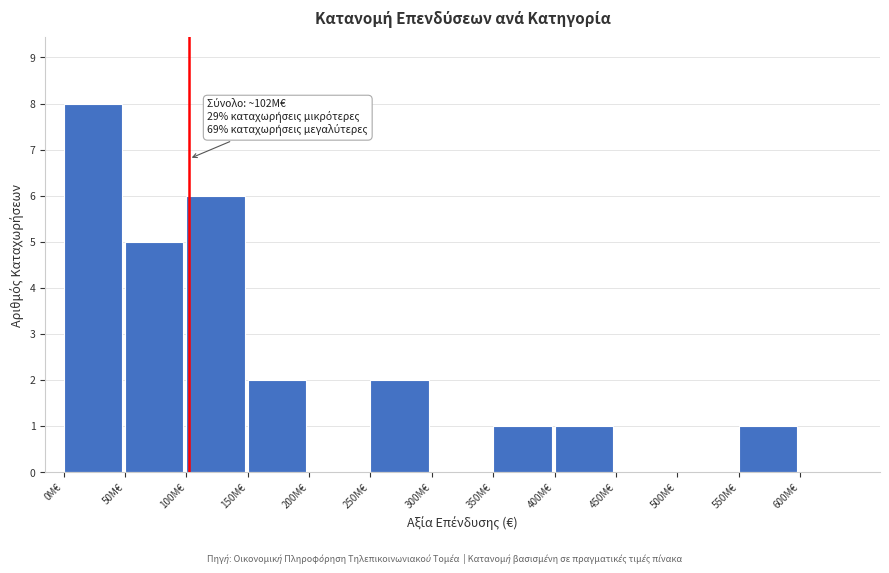

Reading left to right, transcribe all the data shown in this chart.

0M€=8	50M€=5	100M€=6	150M€=2	200M€=0	250M€=2	300M€=0	350M€=1	400M€=1	450M€=0	500M€=0	550M€=1	600M€=0